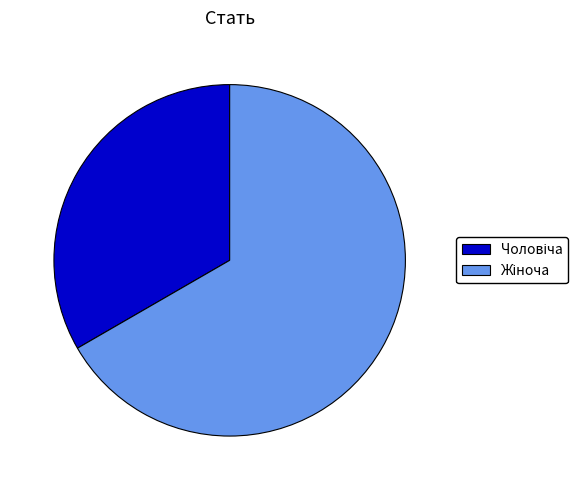

Does any single category account for the majority?

Yes